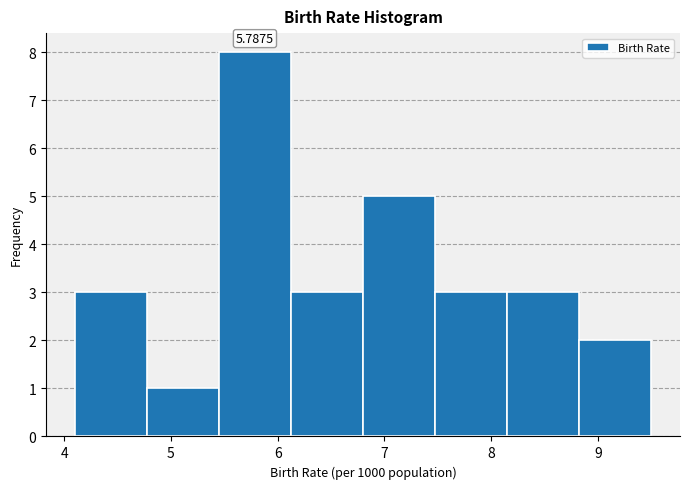

Which range on the x-axis has the tallest bar?

5.5 to 6.1